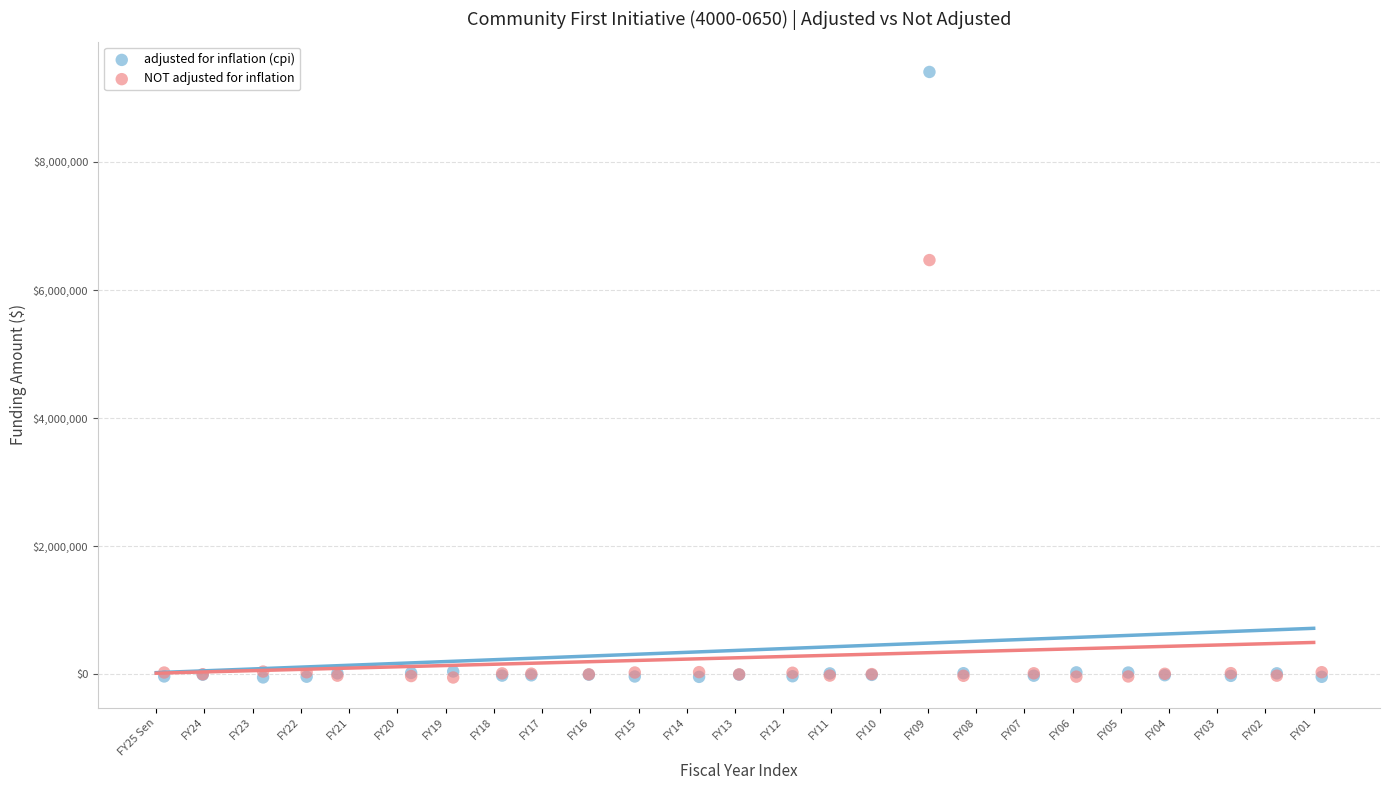

Across all series, what Y value is closest to 4677900?

6466732.2